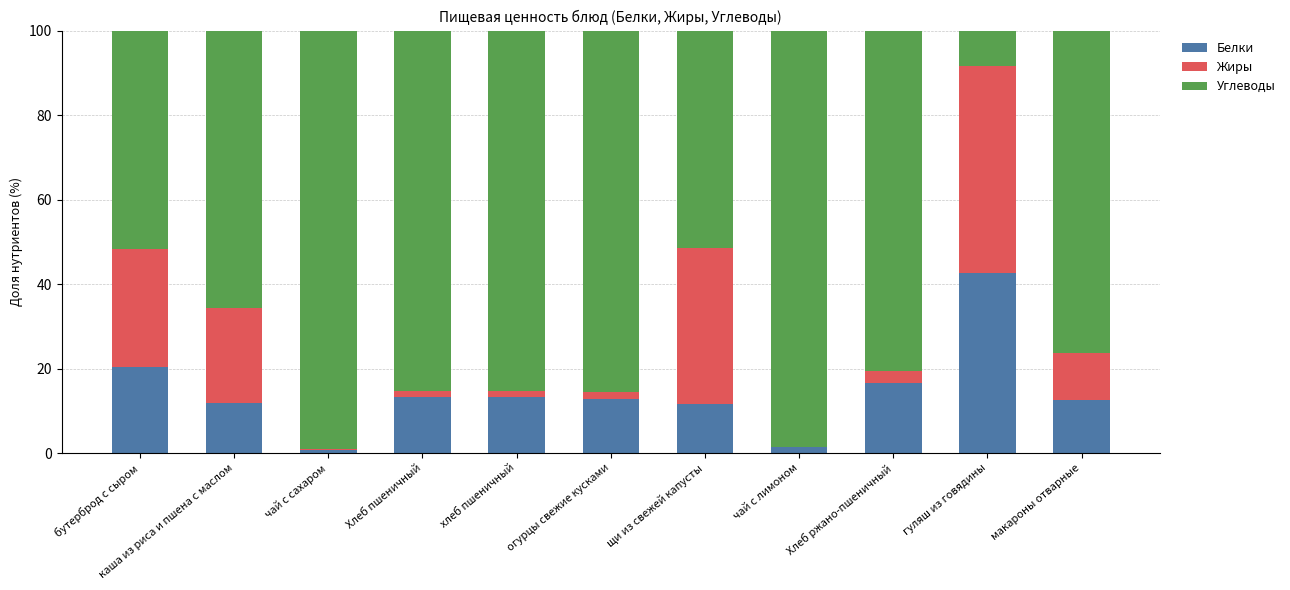

Which category has the highest value in the Белки series?

гуляш из говядины